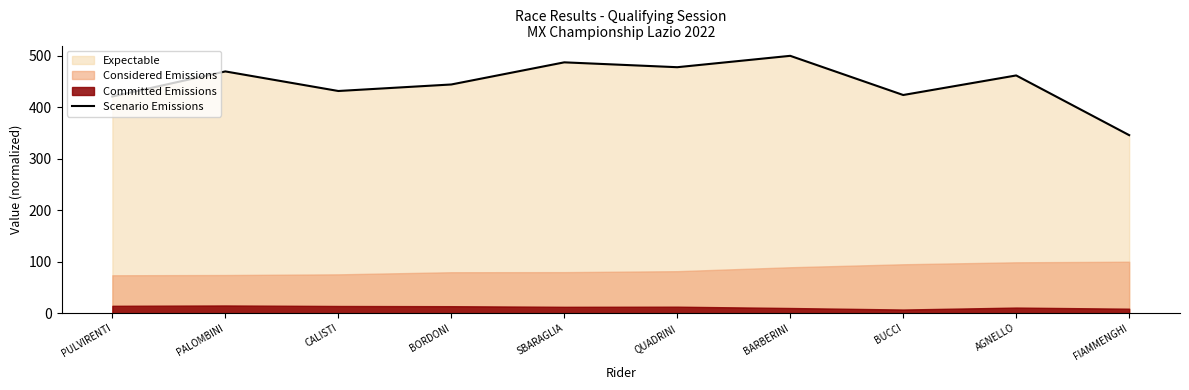

What is the label of the 2nd point from the right?

AGNELLO